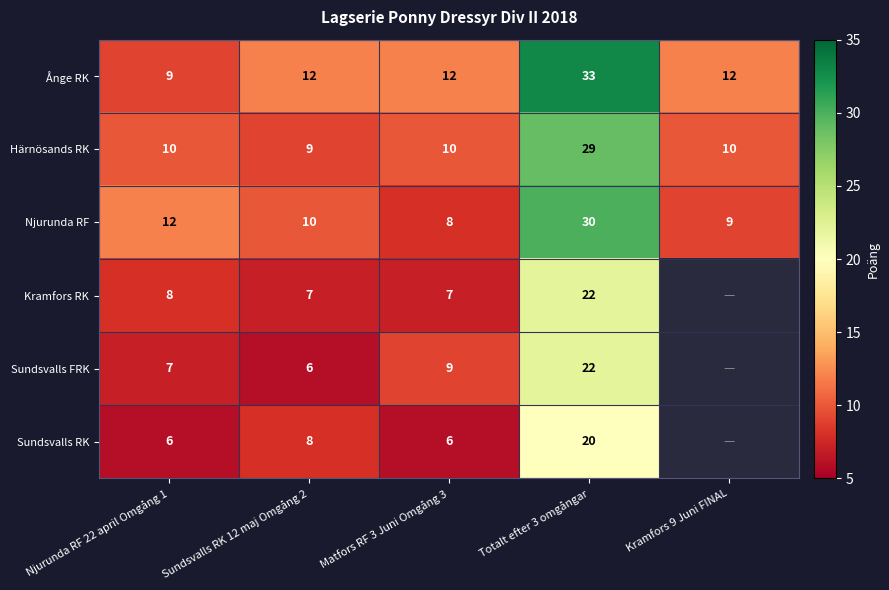

What value does the Ånge RK series have at Matfors RF 3 Juni Omgång 3, to the nearest 5?

10